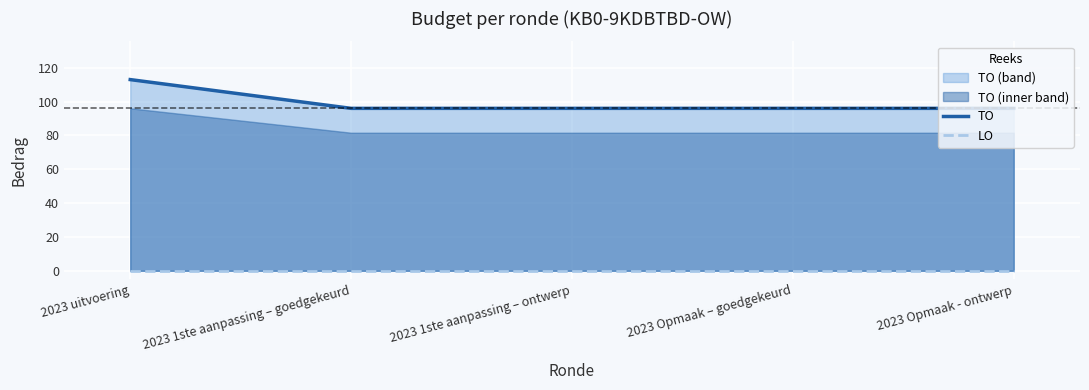

Reading left to right, list all the values displayed in this chart.

TO: 113	96	96	96	96
LO: 0	0	0	0	0